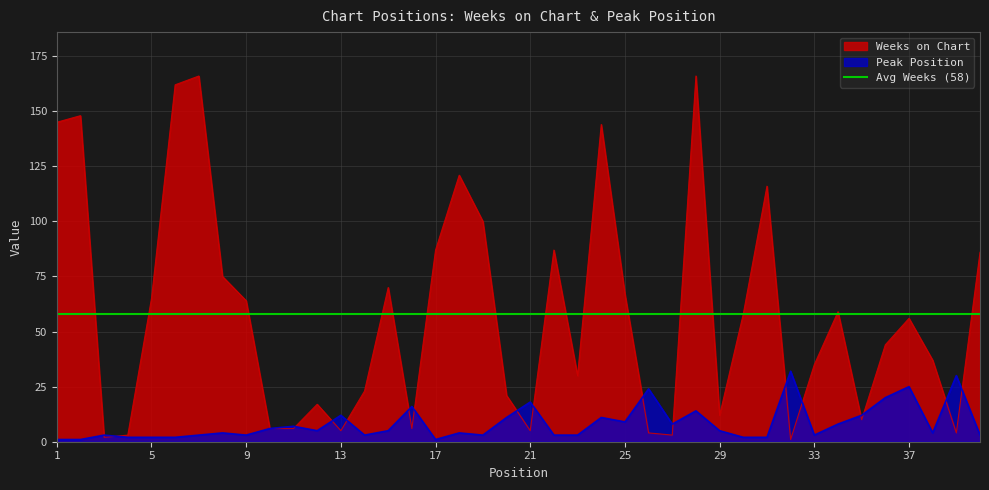

In Weeks on Chart, how many points are lower than both neighbors (excluding endpoints)?

10